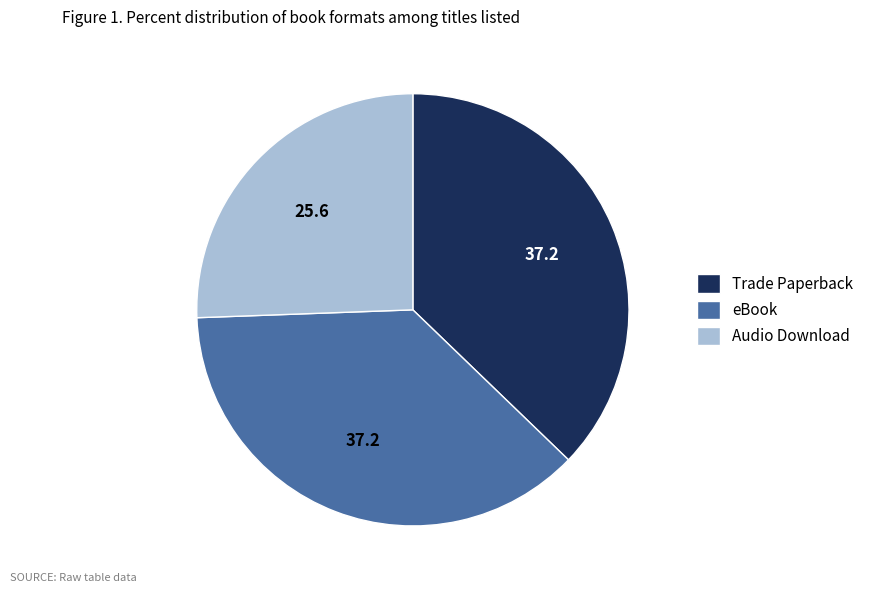

Is there a majority slice in this chart?

No